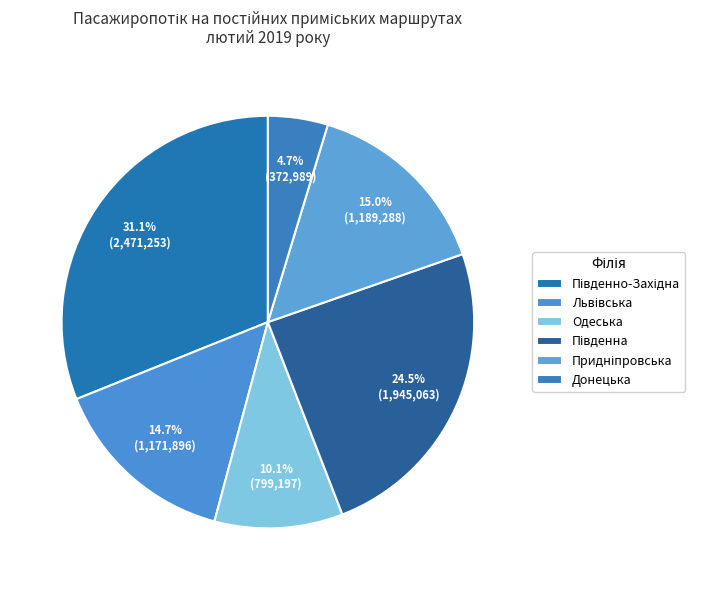

True or false: Одеська accounts for 10% of the total.

True